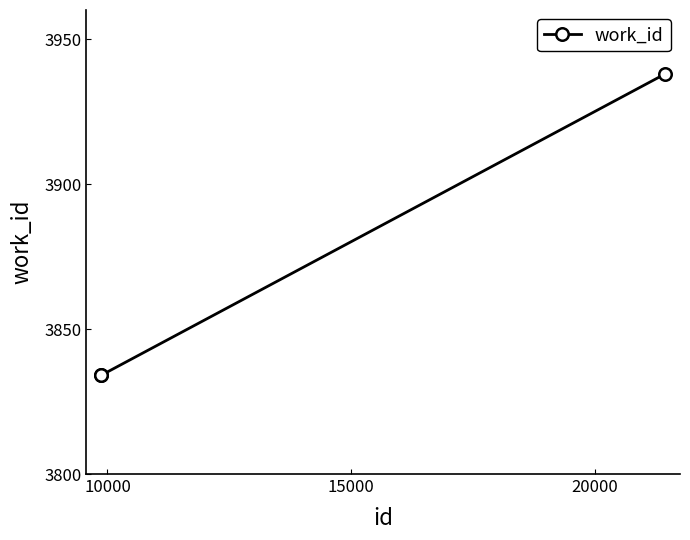

What is the difference between the maximum and minimum values?

104